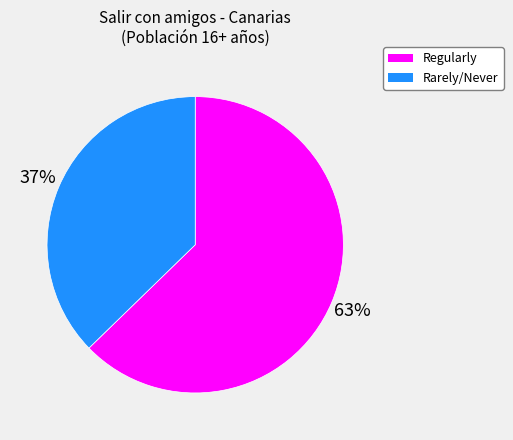

Is there a majority slice in this chart?

Yes